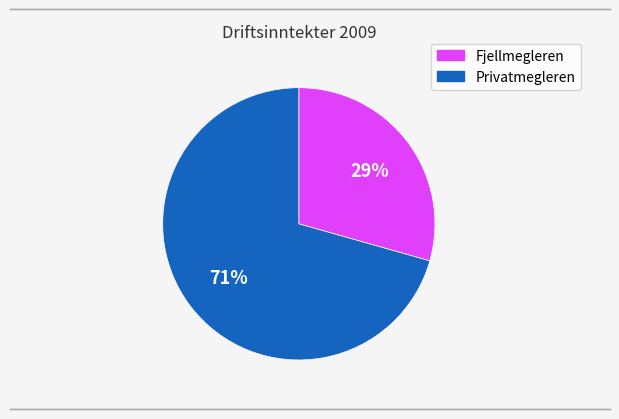

Combined, do Privatmegleren and Fjellmegleren account for over 50%?

Yes